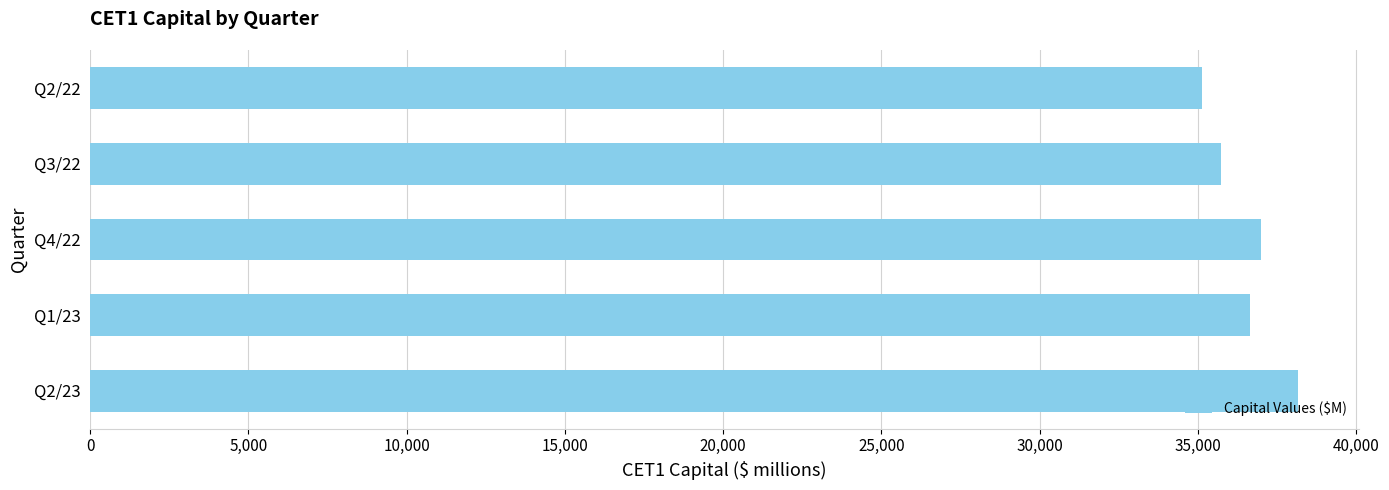

Is it true that the value at Q4/22 is 37005?

True